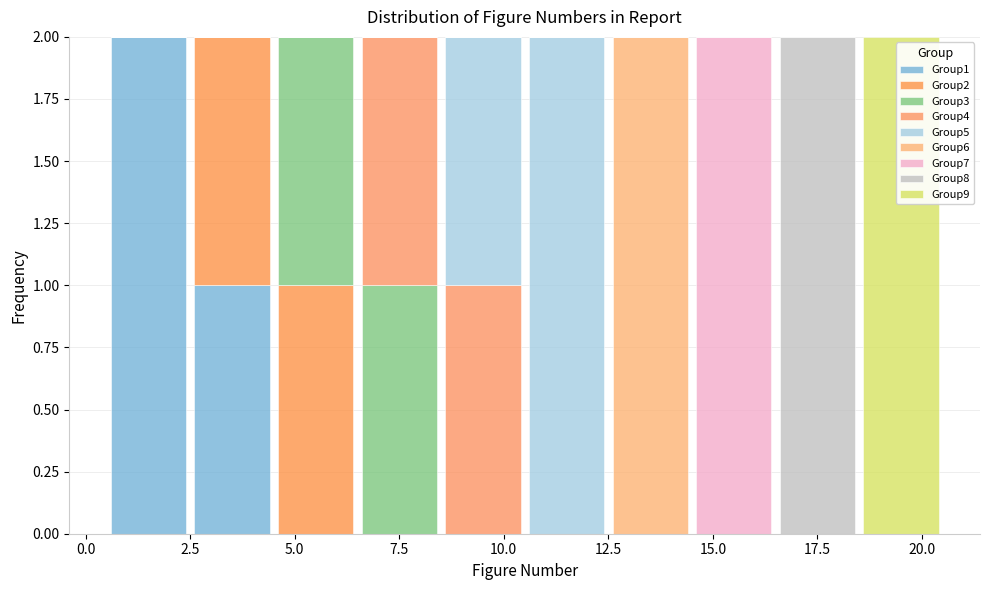

Reading left to right, list every stacked bar in this chart as the range it spans on the x-axis followed by its total height. The values are not printed on the chart, so give them approximately, as read against the axis.

0.5 to 2.5: 2
2.5 to 4.5: 2
4.5 to 6.5: 2
6.5 to 8.5: 2
8.5 to 10.5: 2
10.5 to 12.5: 2
12.5 to 14.5: 2
14.5 to 16.5: 2
16.5 to 18.5: 2
18.5 to 20.5: 2